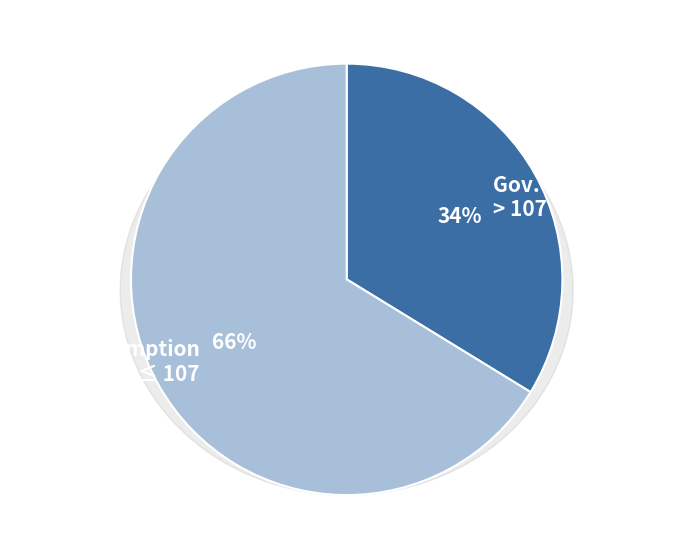

True or false: 1998/4-6 accounts for 16% of the total.

False